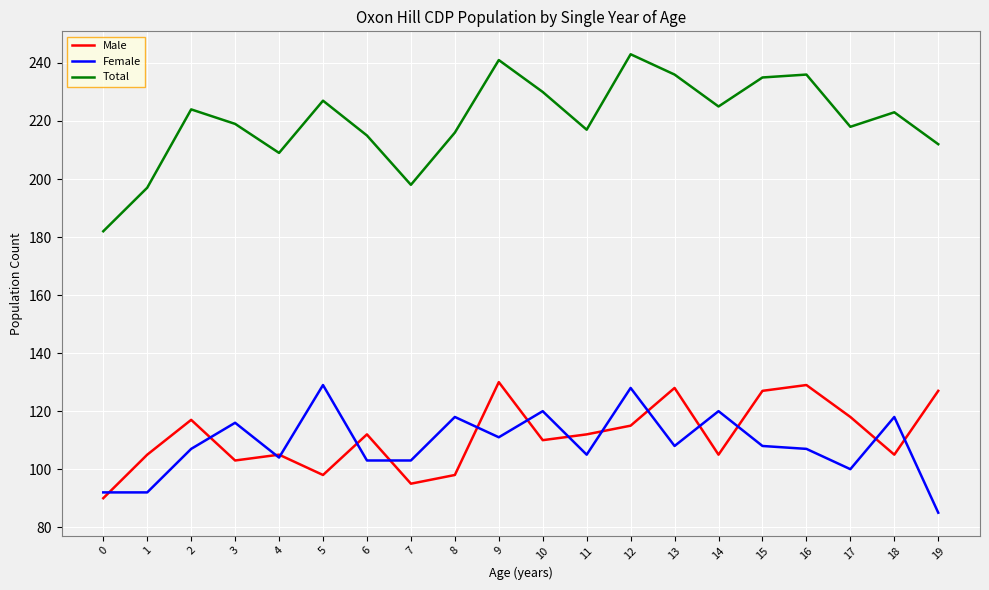

Rank the series at 18 from highest to lowest value.

Total, Female, Male